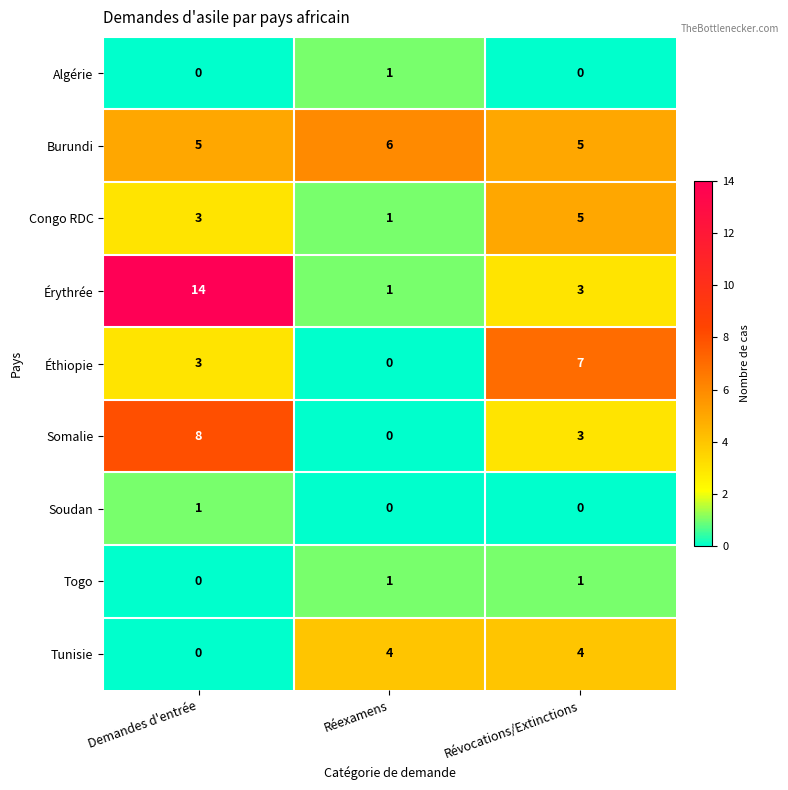

Reading left to right, transcribe all the data shown in this chart.

Algérie: Demandes d'entrée=0	Réexamens=1	Révocations/Extinctions=0
Burundi: Demandes d'entrée=5	Réexamens=6	Révocations/Extinctions=5
Congo RDC: Demandes d'entrée=3	Réexamens=1	Révocations/Extinctions=5
Érythrée: Demandes d'entrée=14	Réexamens=1	Révocations/Extinctions=3
Éthiopie: Demandes d'entrée=3	Réexamens=0	Révocations/Extinctions=7
Somalie: Demandes d'entrée=8	Réexamens=0	Révocations/Extinctions=3
Soudan: Demandes d'entrée=1	Réexamens=0	Révocations/Extinctions=0
Togo: Demandes d'entrée=0	Réexamens=1	Révocations/Extinctions=1
Tunisie: Demandes d'entrée=0	Réexamens=4	Révocations/Extinctions=4